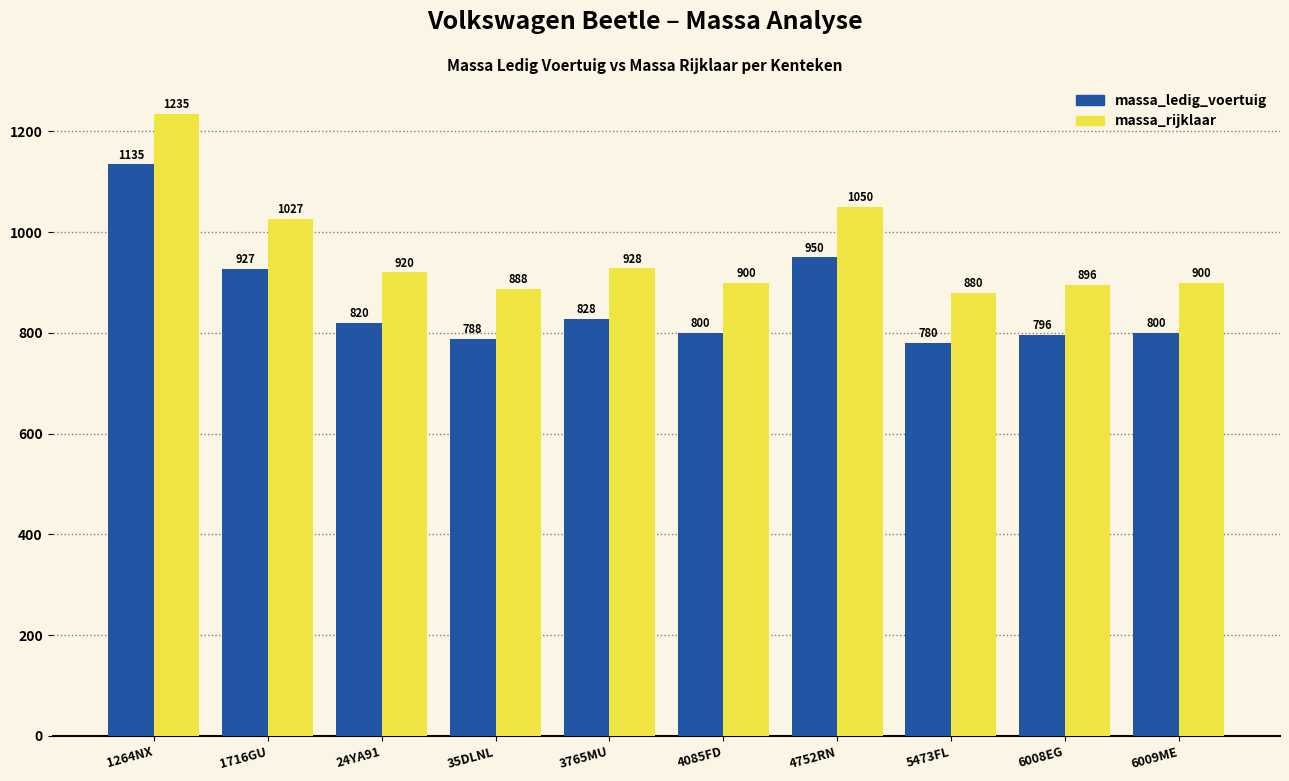

How many bars are there in each group?

2